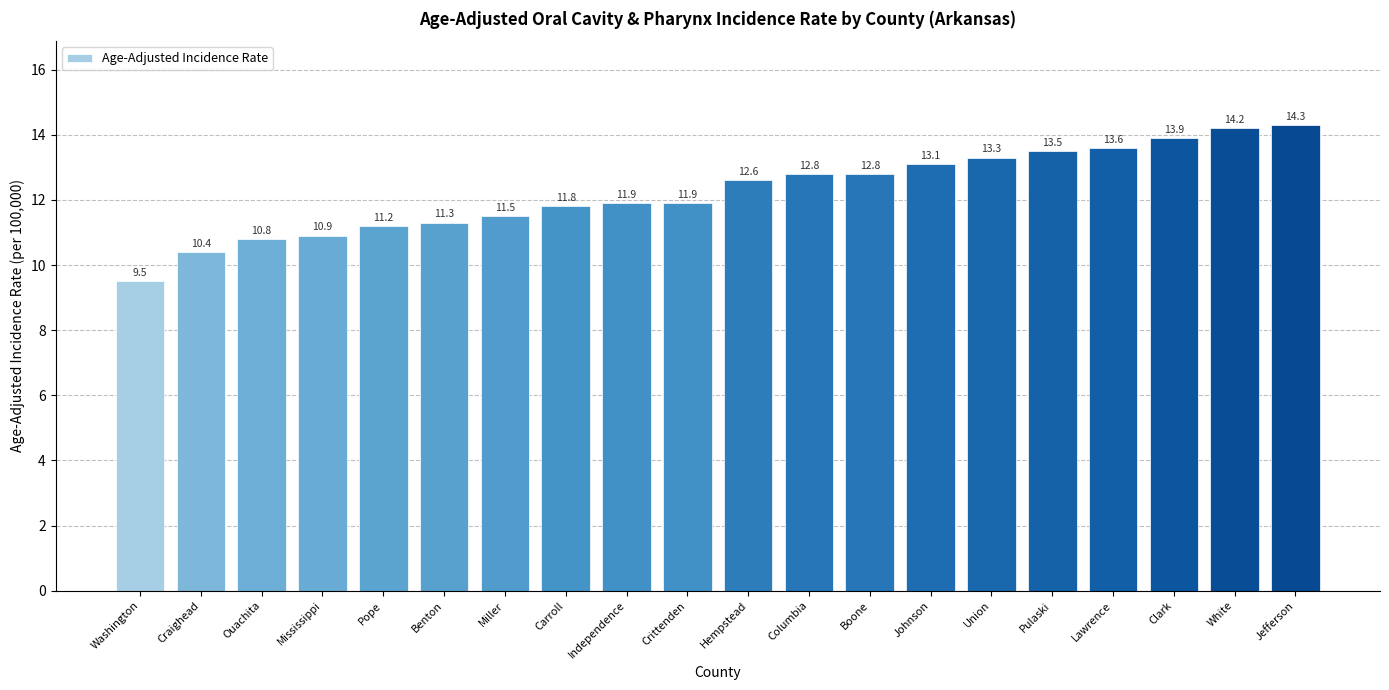

Reading left to right, list all the values displayed in this chart.

Washington=9.5	Craighead=10.4	Ouachita=10.8	Mississippi=10.9	Pope=11.2	Benton=11.3	Miller=11.5	Carroll=11.8	Independence=11.9	Crittenden=11.9	Hempstead=12.6	Columbia=12.8	Boone=12.8	Johnson=13.1	Union=13.3	Pulaski=13.5	Lawrence=13.6	Clark=13.9	White=14.2	Jefferson=14.3